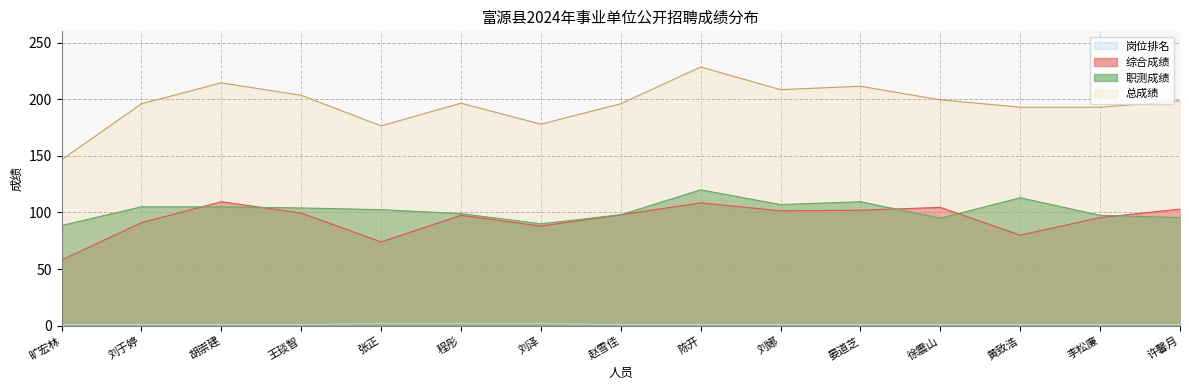

How many intersections are there between 综合成绩 and 职测成绩?

5